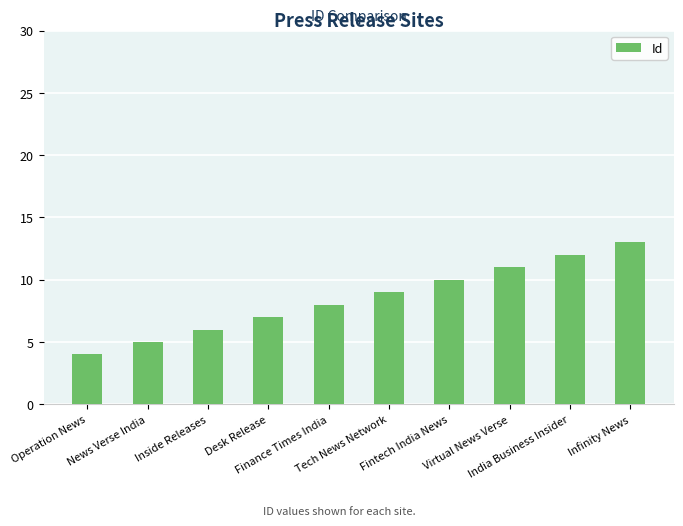

What is the value of the 7th bar from the left?

10